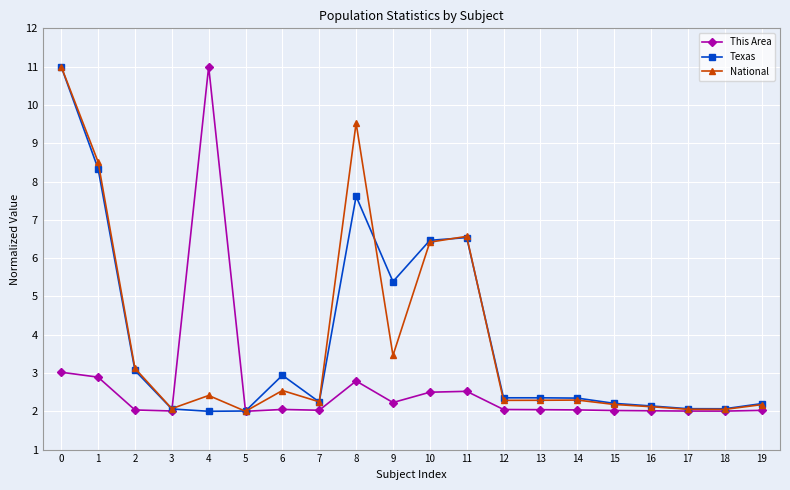

What is the greatest value displayed?

11.0